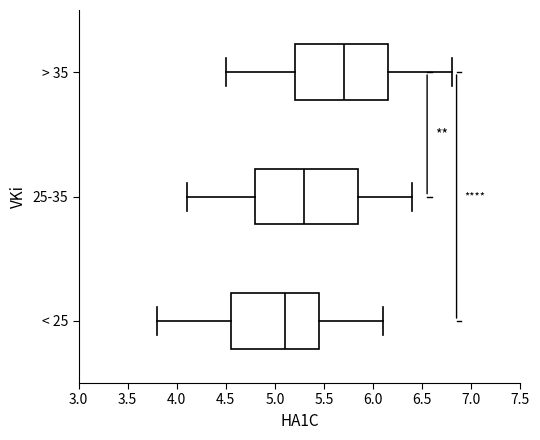

Reading bottom to top, transcribe this box plot: for each box, give where its median line is, the range the box spans, and where its two whiskers end, as read against the x-axis. The values are not printed on the chart, so give them approximately, as read against the axis.

< 25: median 5.10, box 4.55 to 5.45, whiskers 3.80 to 6.10
25-35: median 5.30, box 4.80 to 5.85, whiskers 4.10 to 6.40
> 35: median 5.70, box 5.20 to 6.15, whiskers 4.50 to 6.80